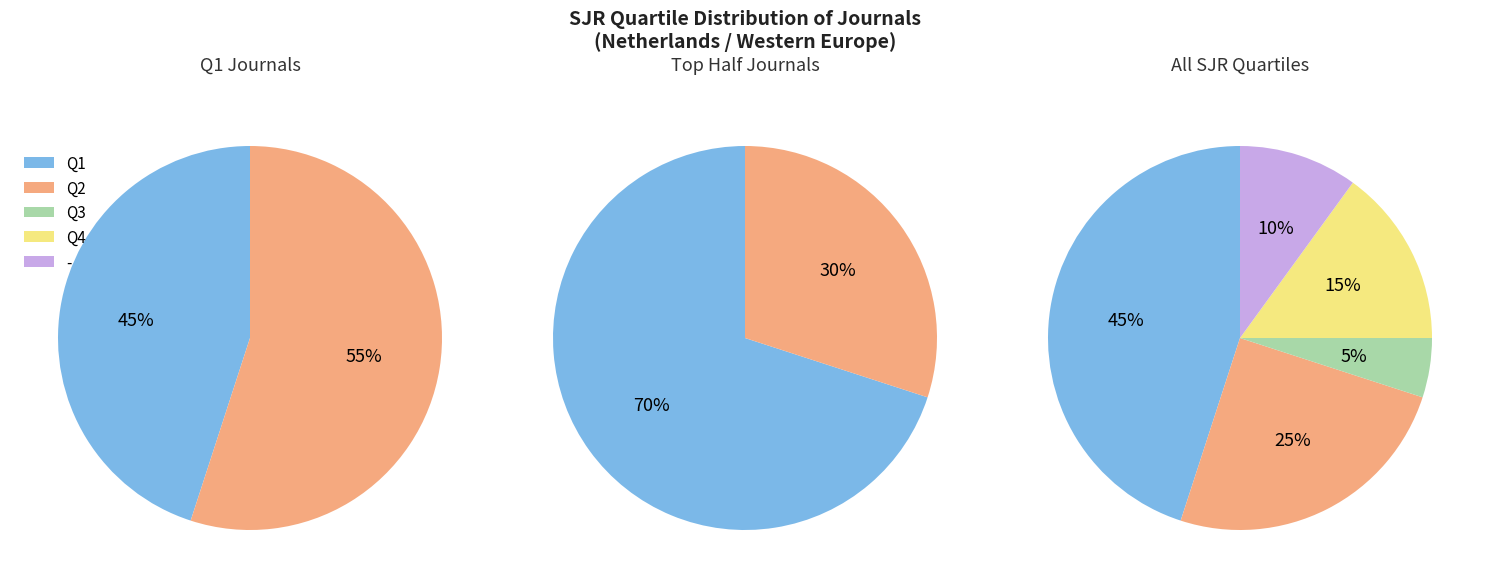

Is Q2 the majority of the pie?

No